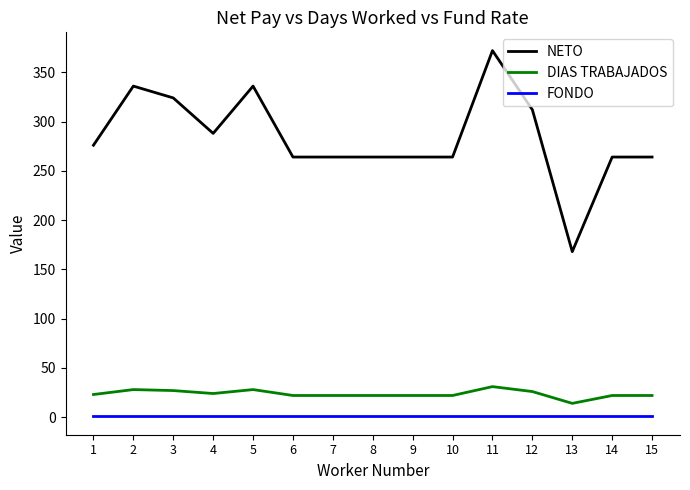

Which label corresponds to the largest value in the chart?

11